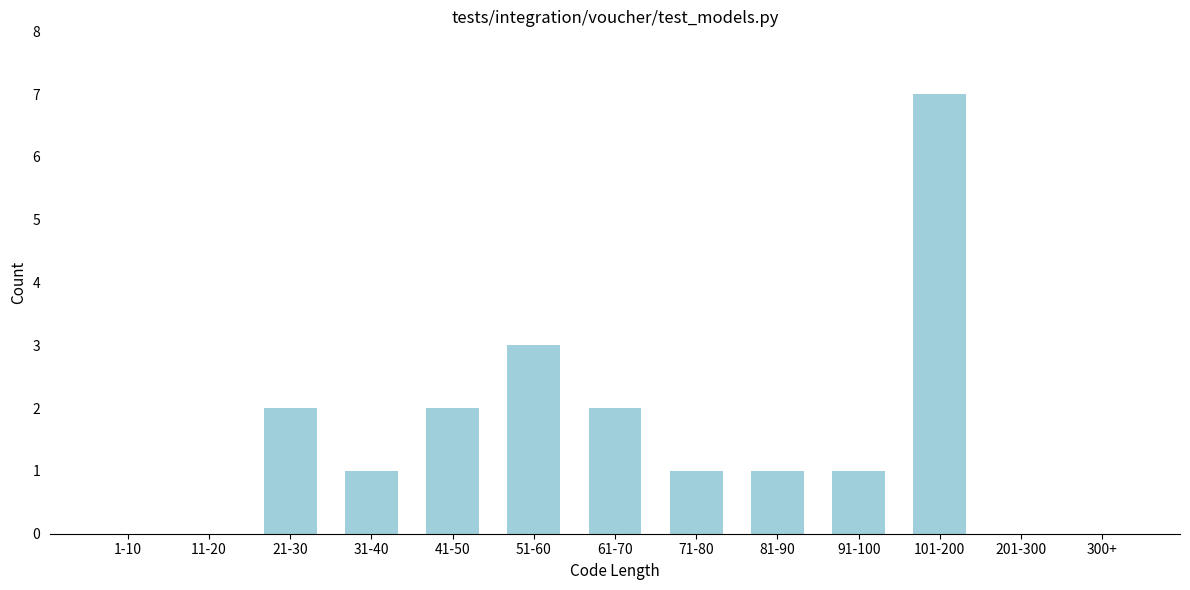

Reading left to right, list all the values displayed in this chart.

1-10=0	11-20=0	21-30=2	31-40=1	41-50=2	51-60=3	61-70=2	71-80=1	81-90=1	91-100=1	101-200=7	201-300=0	300+=0